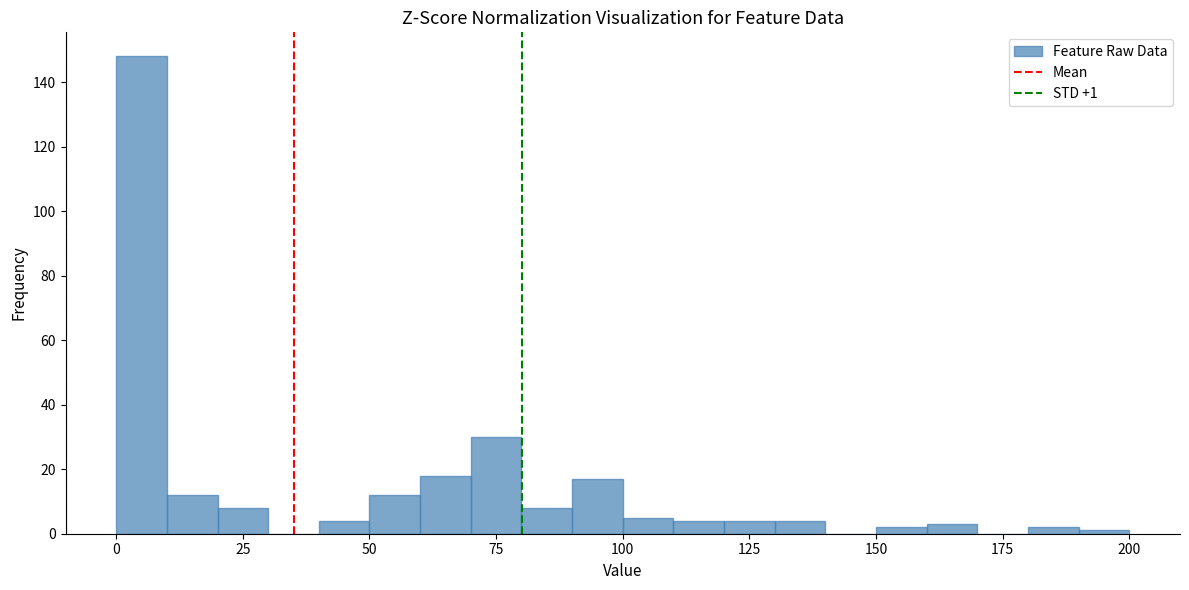

Read against the x-axis, roughly where is the centre of the tallest bar?

5